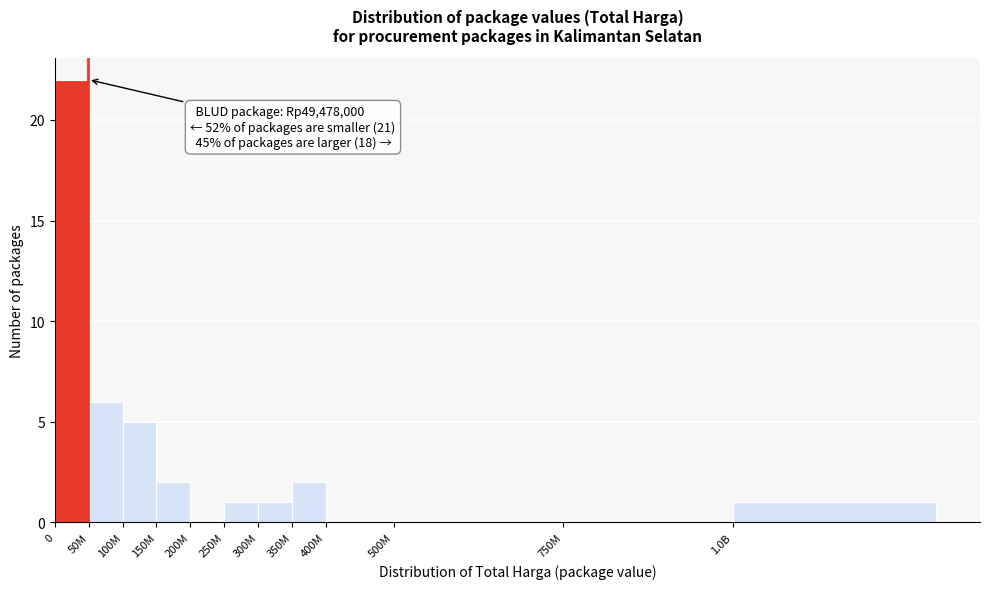

Reading left to right, extract all data points from this chart.

0=22	50M=6	100M=5	150M=2	200M=0	250M=1	300M=1	350M=2	400M=0	500M=0	750M=0	1.0B=1